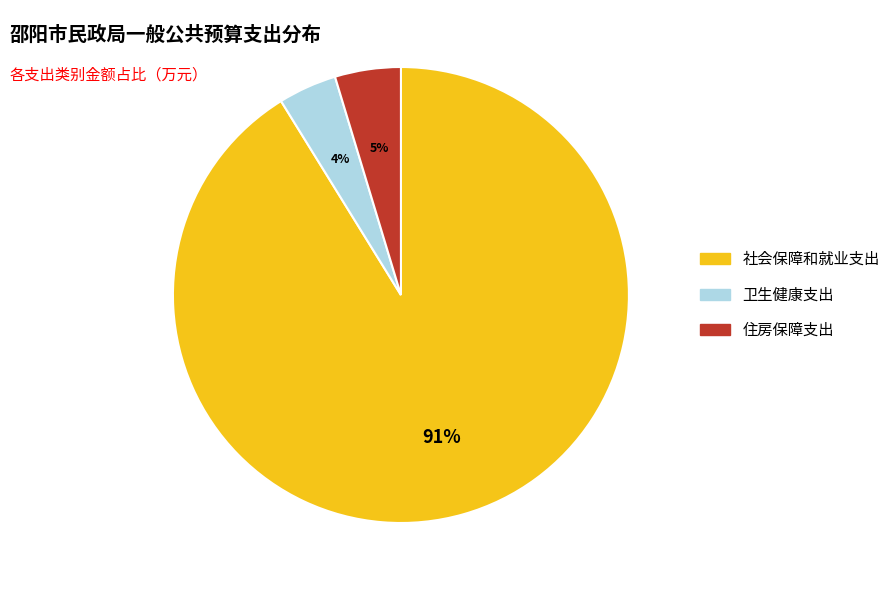

Does 住房保障支出 account for over 50% of the chart?

No